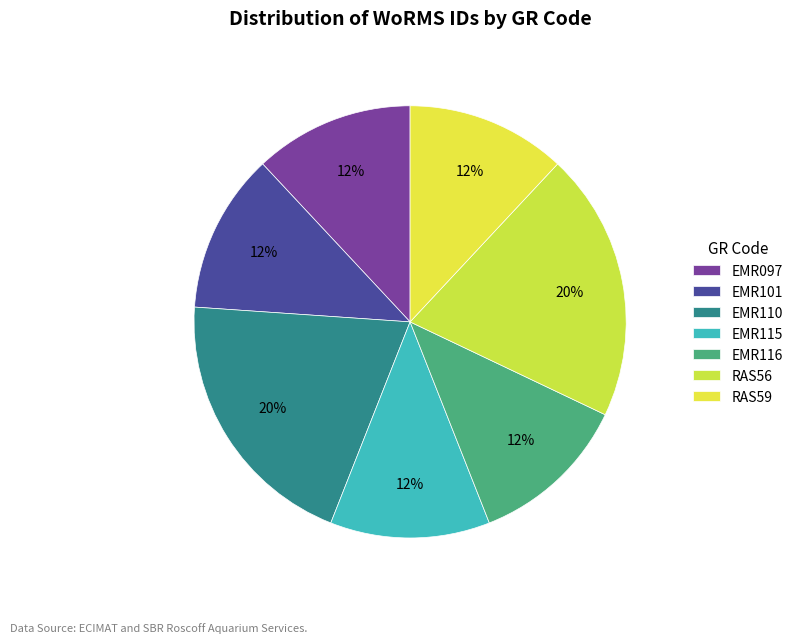

Count the number of slices in the pie.

7